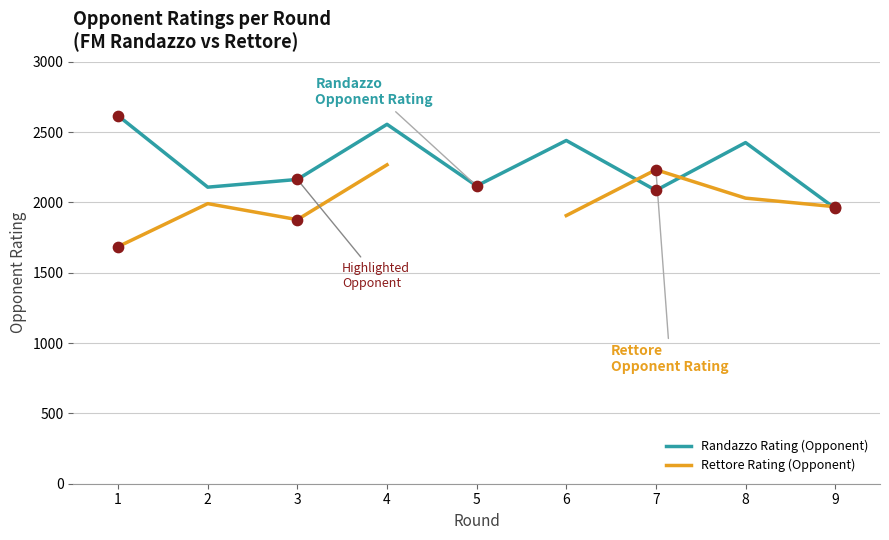

At which category is the sum across all series the highest?

4